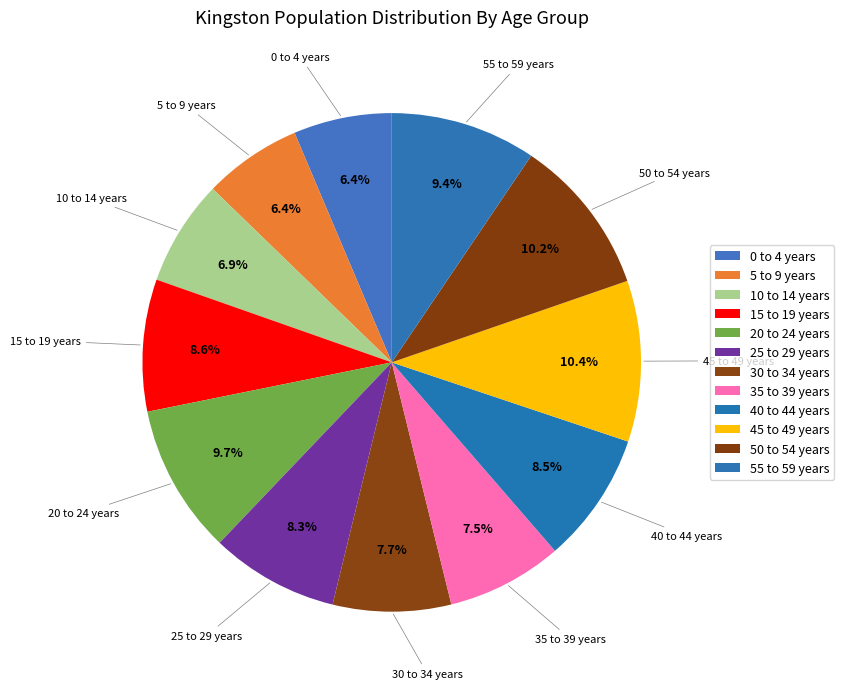

Count the number of slices in the pie.

12